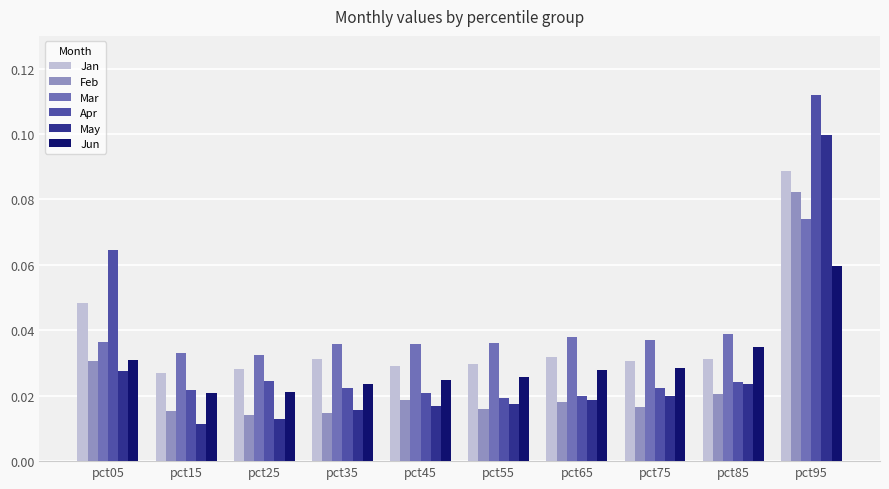

How many series are shown in this chart?

6